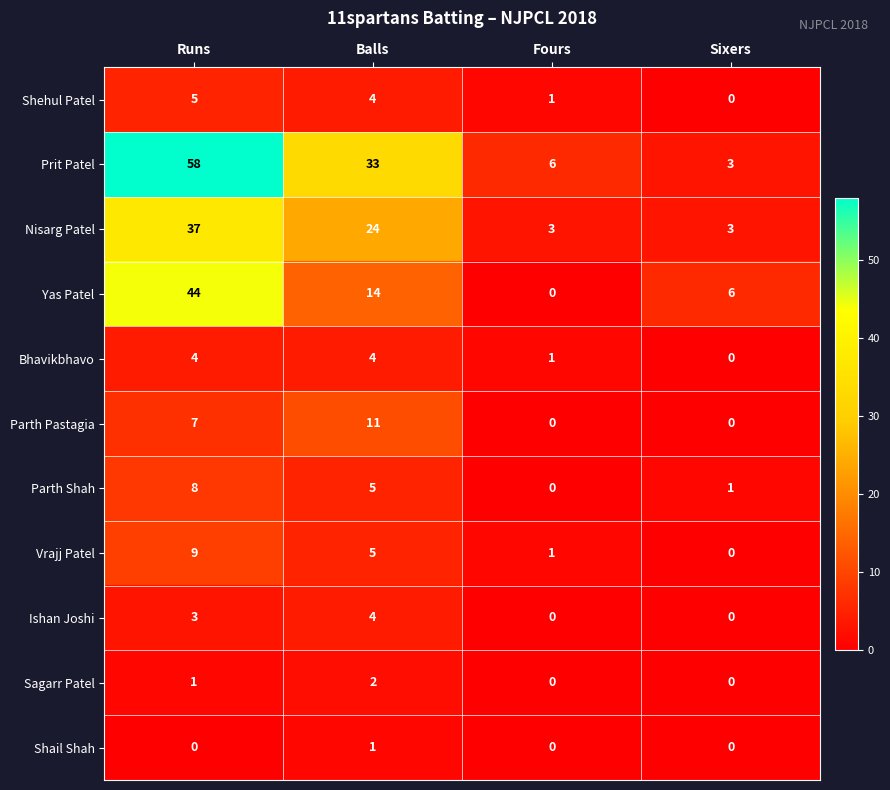

True or false: Parth Shah has a value of 2 at Balls.

False